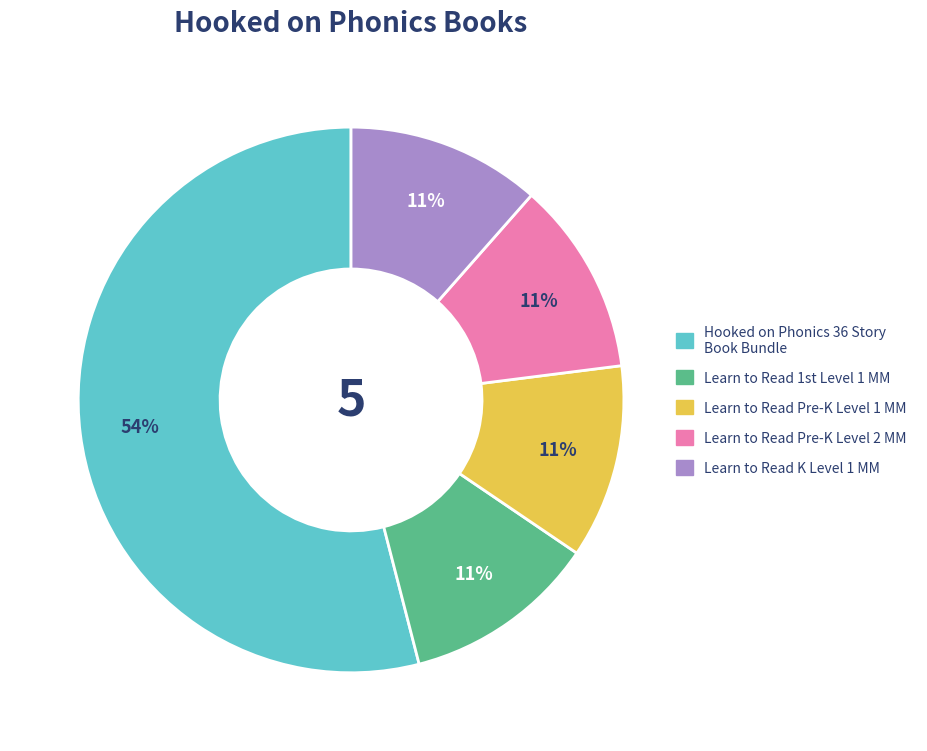

What is the largest slice in the pie chart?

Hooked on Phonics 36 Story Book Bundle